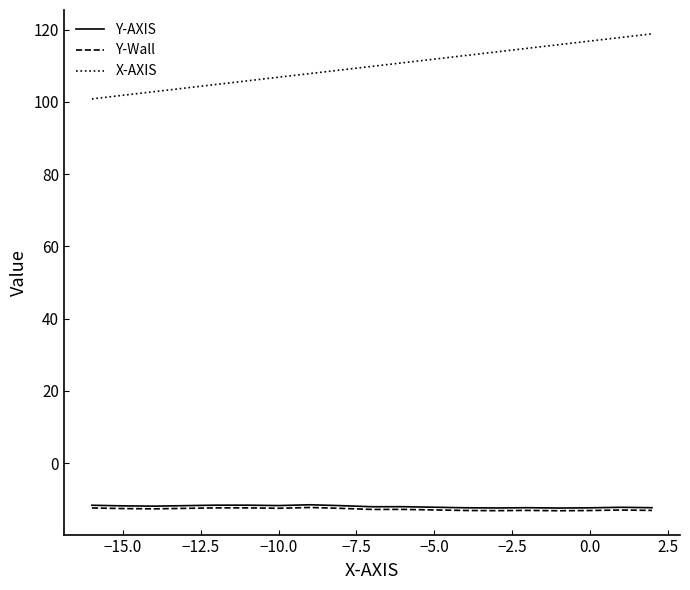

Which series has the largest total across all categories?

X-AXIS